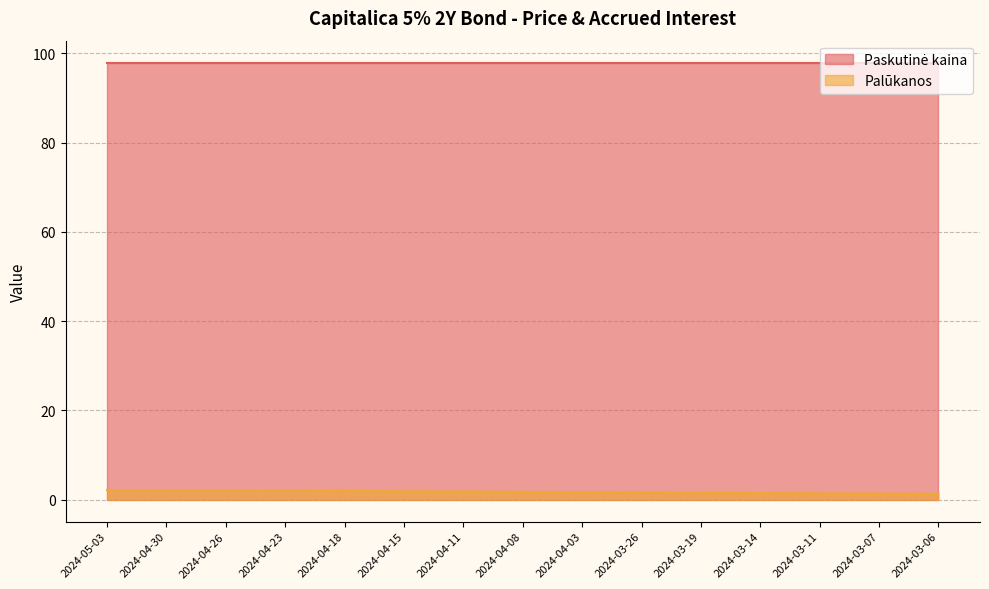

Count the number of data series in this chart.

2